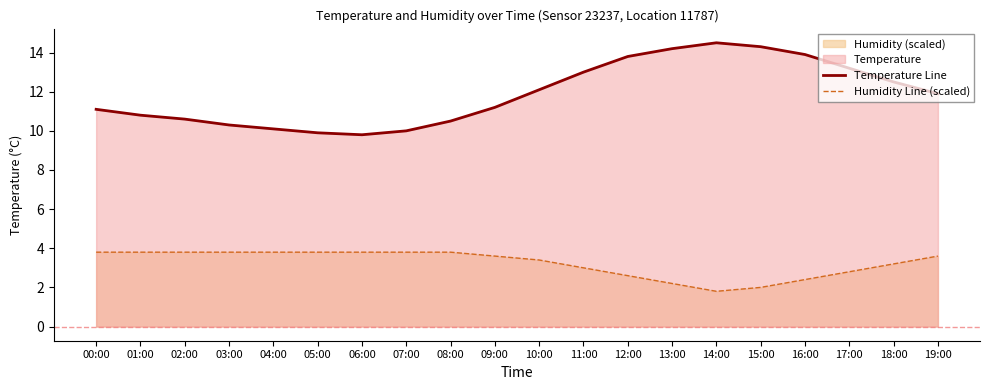

What is the label of the 16th point from the right?

04:00